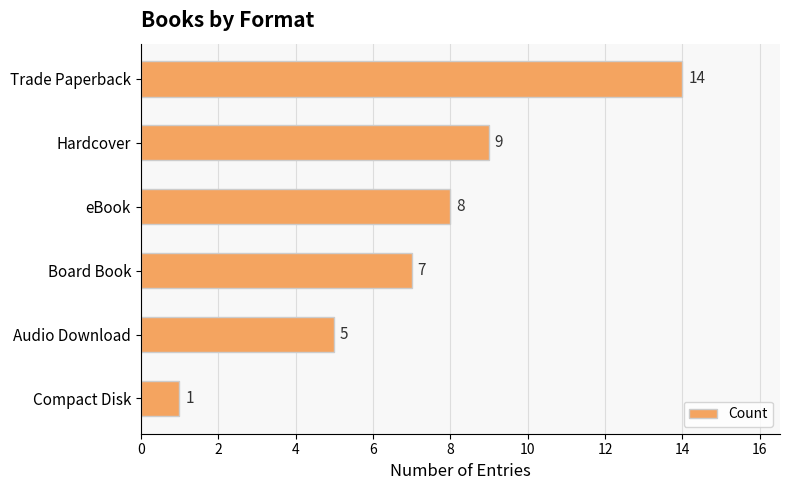

How many bars are there in total?

6